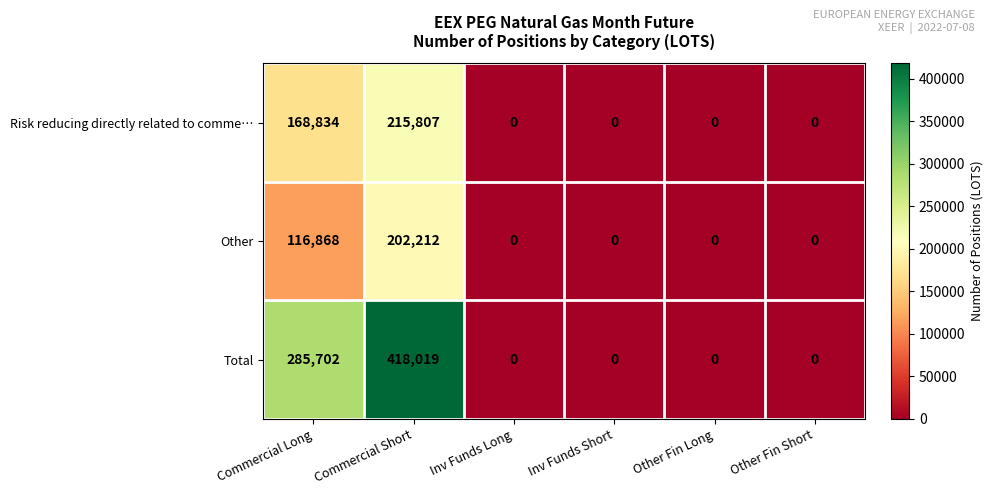

Is it true that Total equals 281319 at Other Fin Long?

False